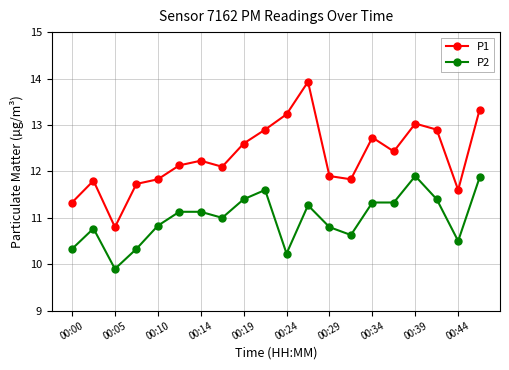

What is the minimum value shown in the chart?

9.9